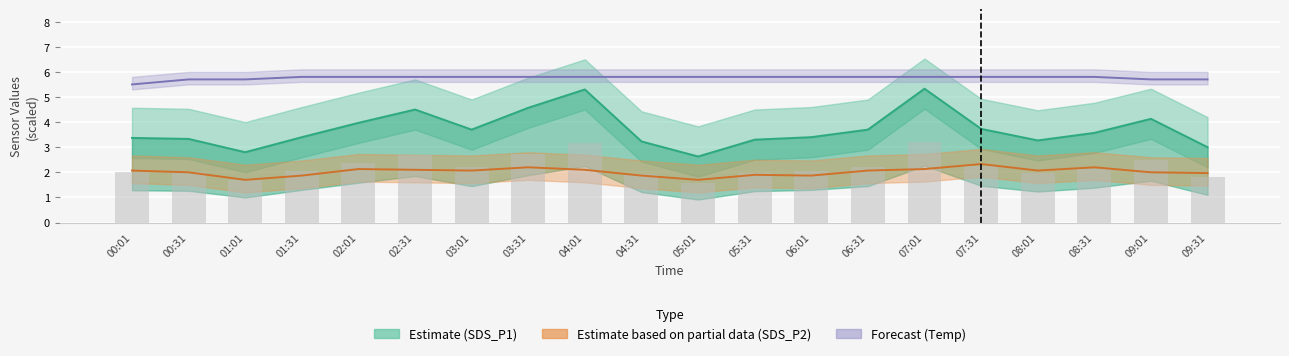

What position from the right is 01:01?

18